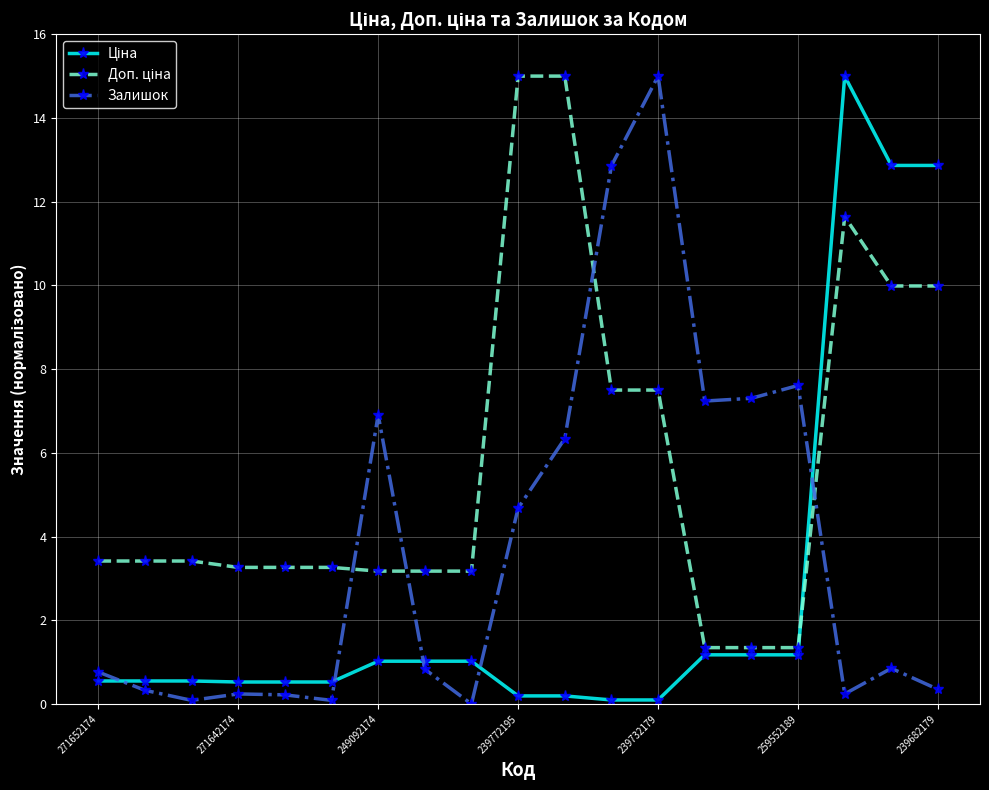

What is the average value of the Залишок series?

3.8